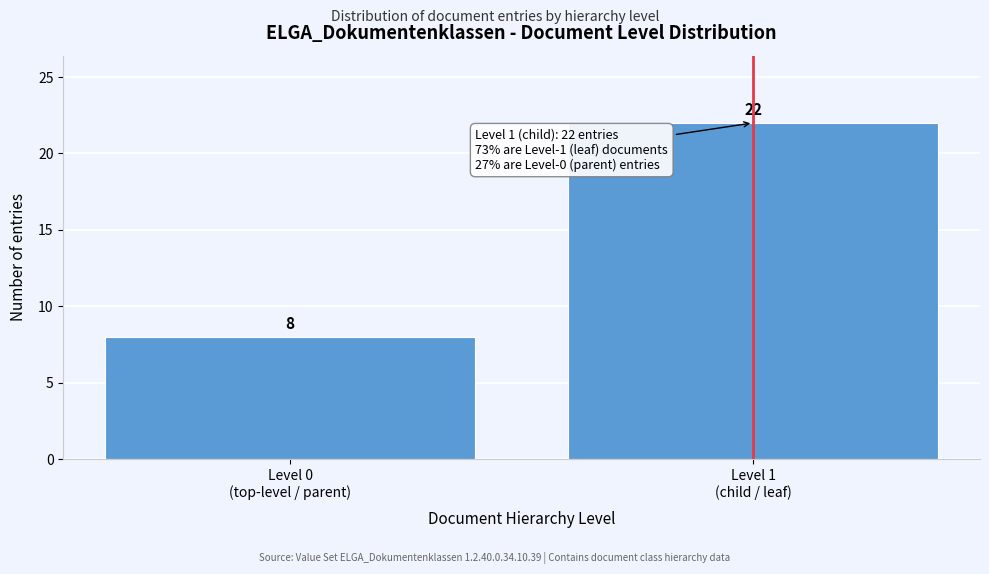

Reading left to right, list all the values displayed in this chart.

8	22